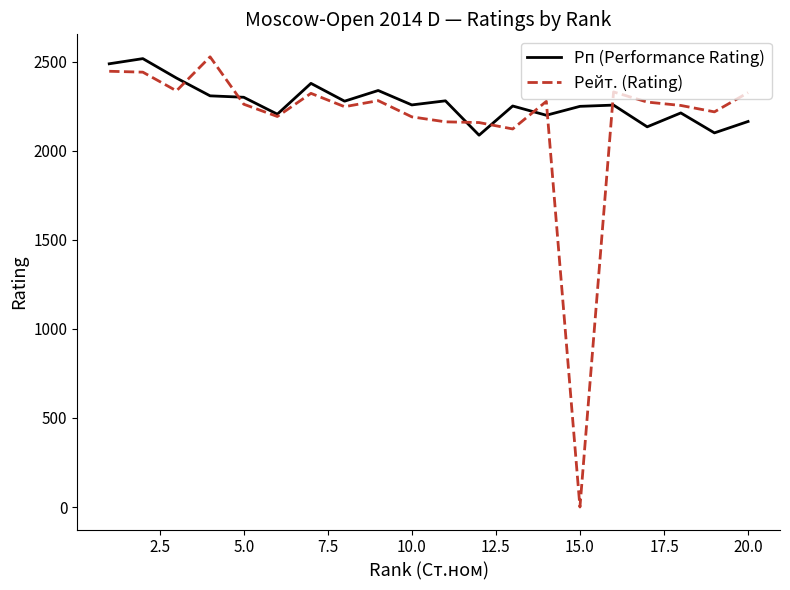

How many distinct data groups are displayed?

2